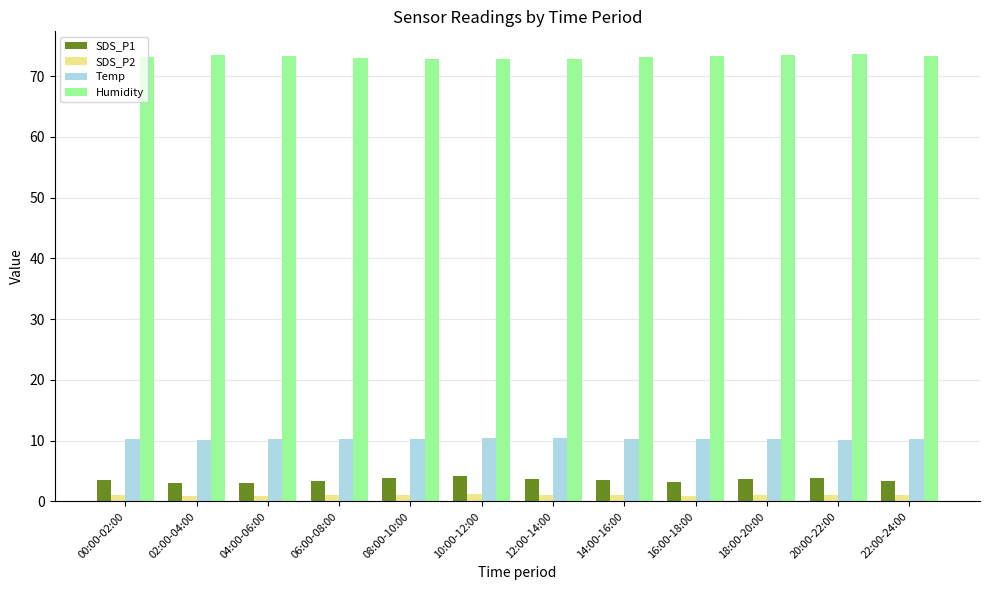

What is the approximate value of SDS_P2 at 18:00-20:00?

1.1